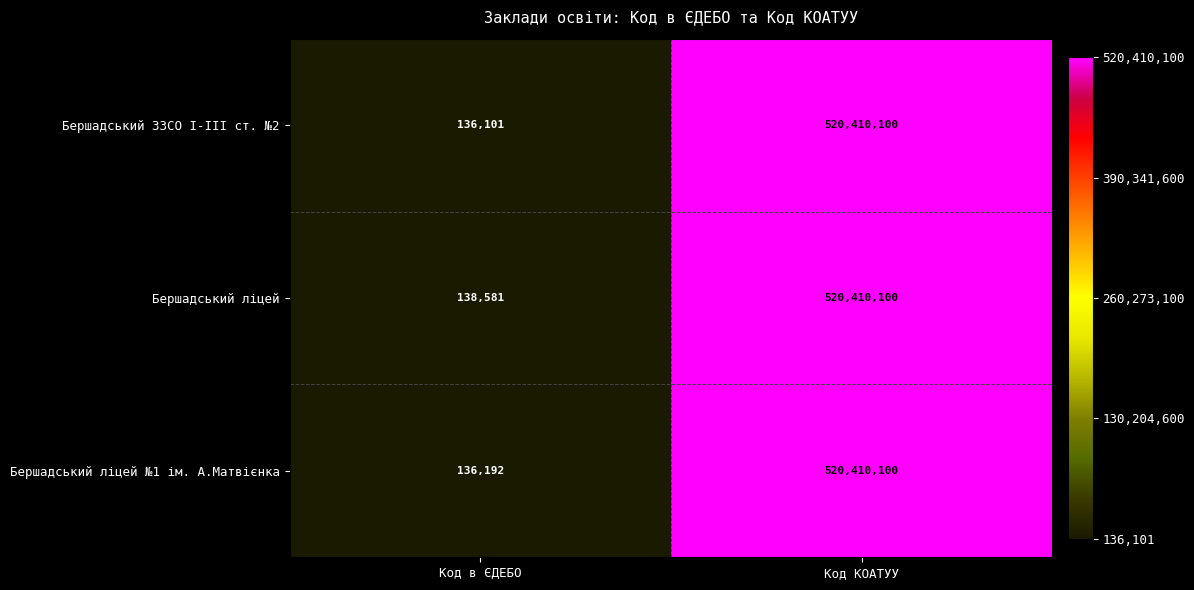

What is the total value across all series at Код КОАТУУ?

1561230300